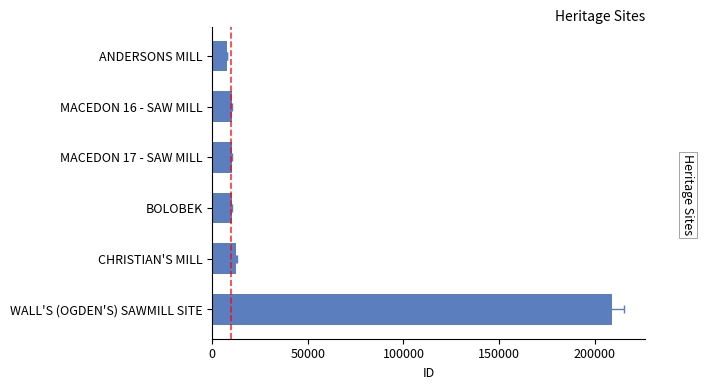

How many data points are above 10144?

2